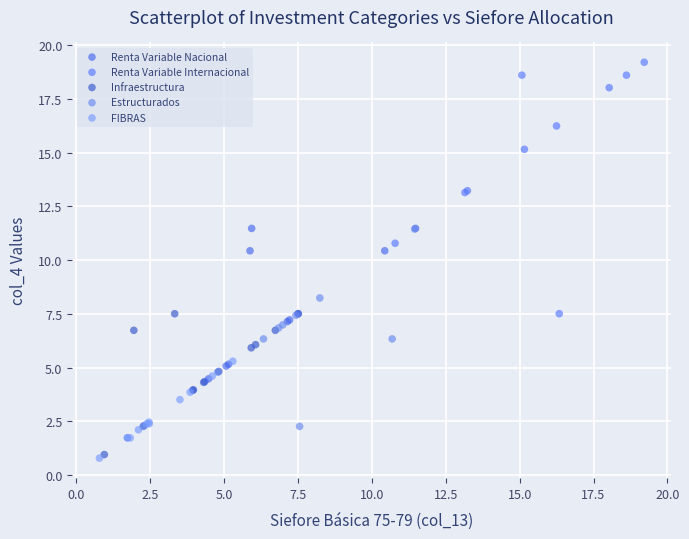

Which series reaches the maximum Y coordinate?

Renta Variable Internacional